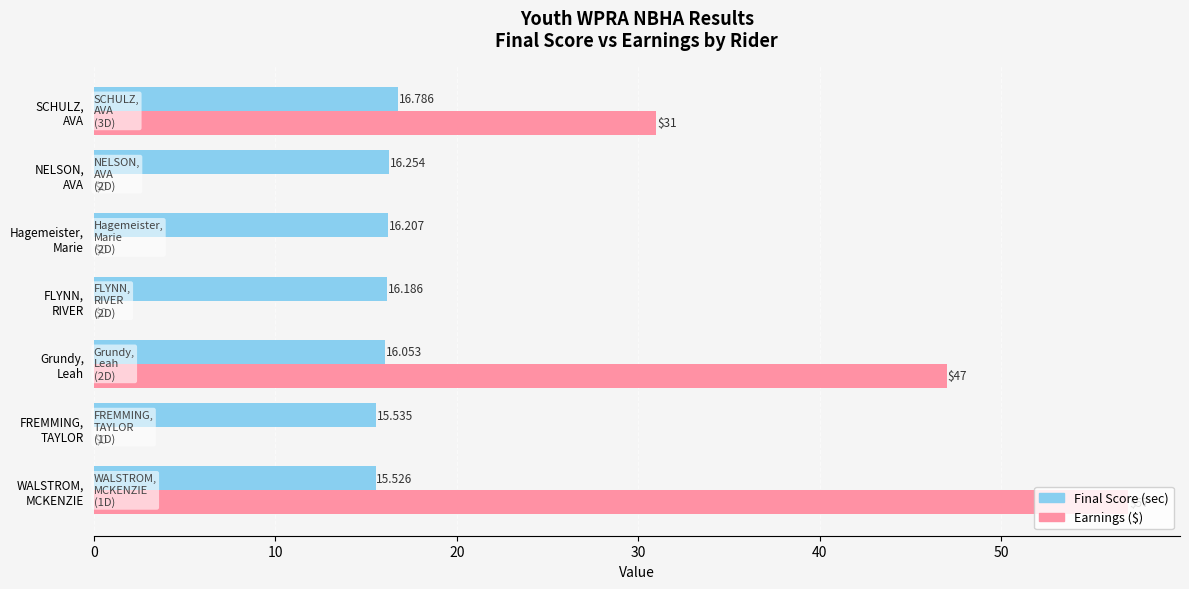

What is the maximum value for Final Score (sec)?

16.8